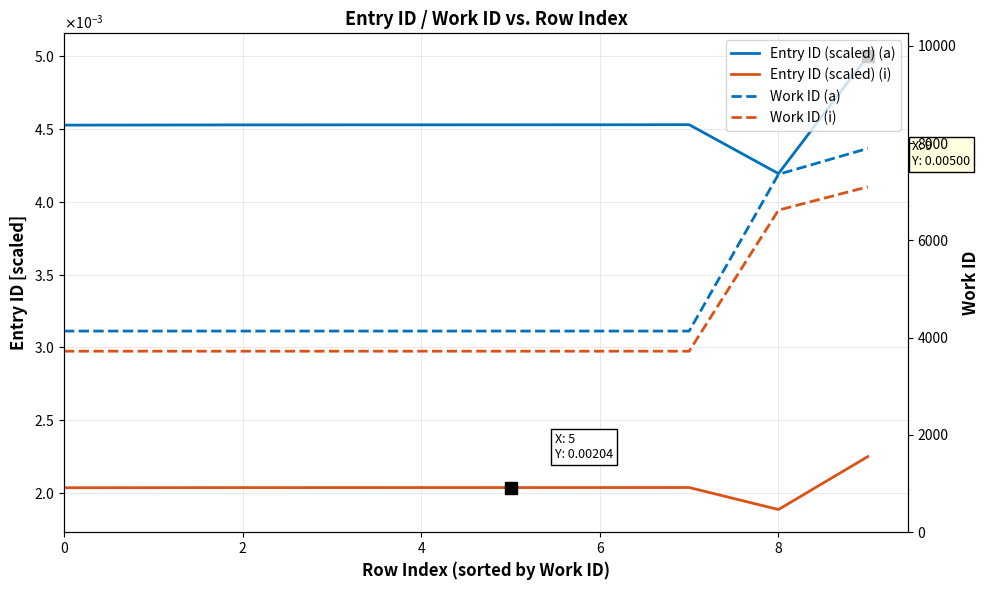

How many data points does each series have?

10